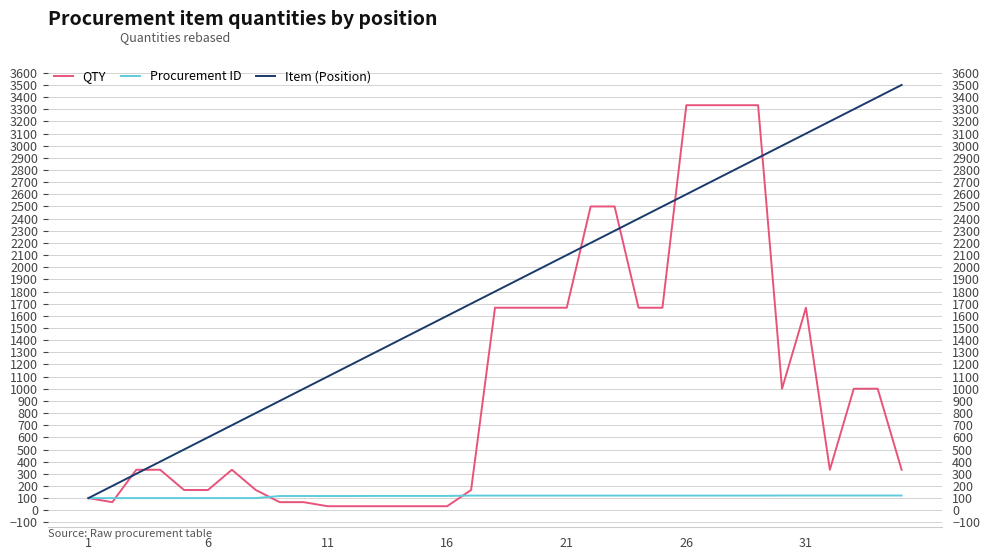

What is the difference between the maximum and minimum values in the QTY series?

3300.0